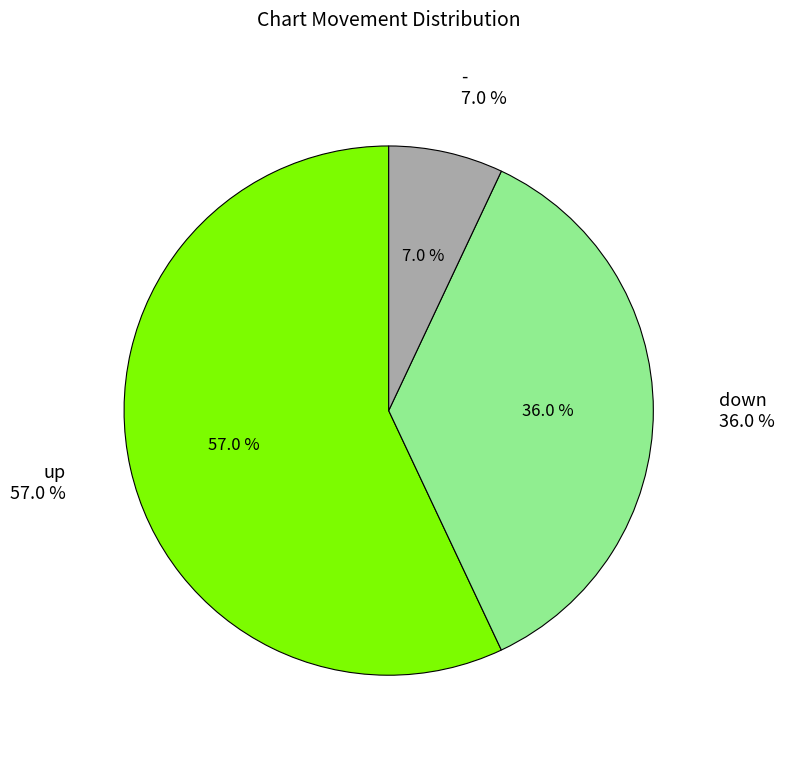

Rank the categories by value from highest to lowest.

up, down, -